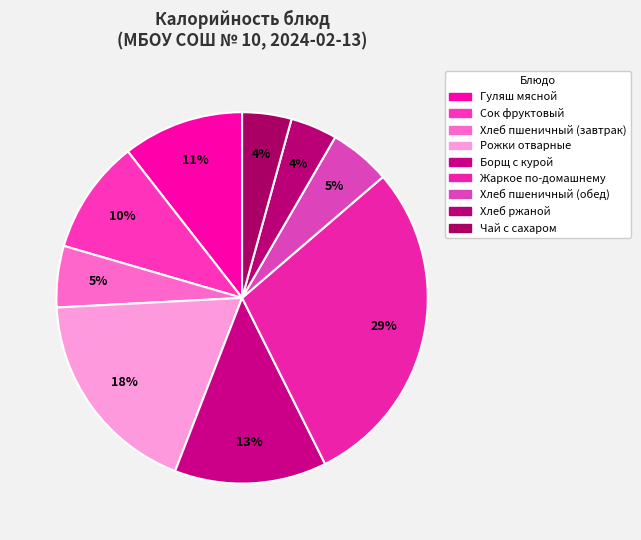

To the nearest percent, what is the average slice percentage?

11%